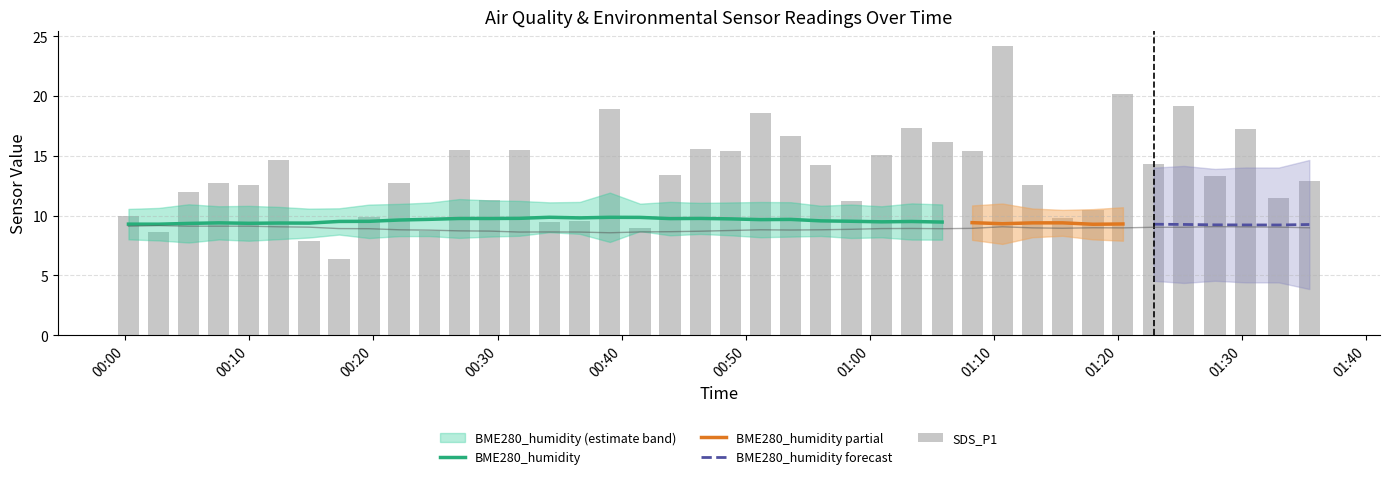

What is the difference between the highest and lowest values at 2022/04/07 01:00:56?

6.2